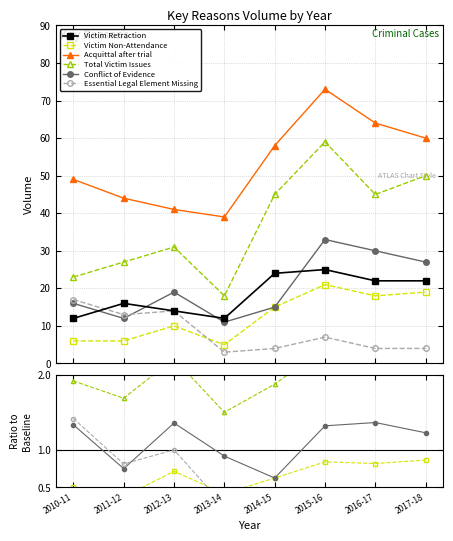

True or false: Conflict of Evidence and Acquittal after trial cross at least once.

False